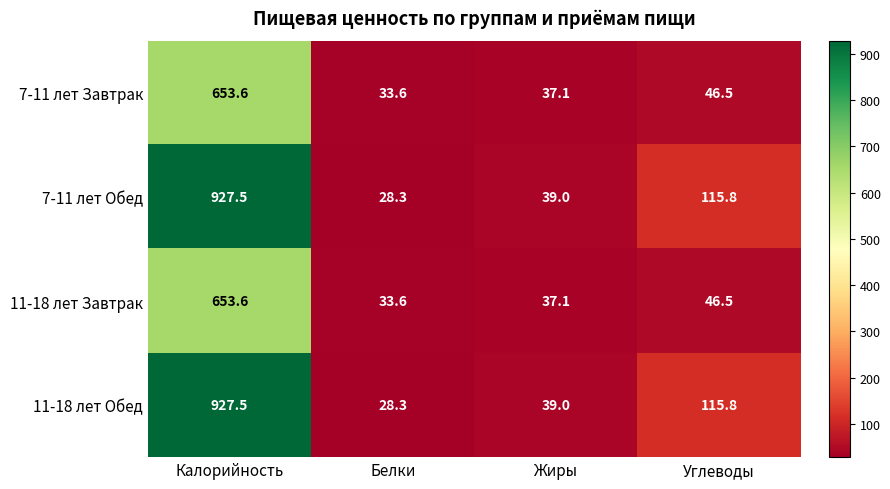

What is the difference between the highest and lowest values at Углеводы?

69.3